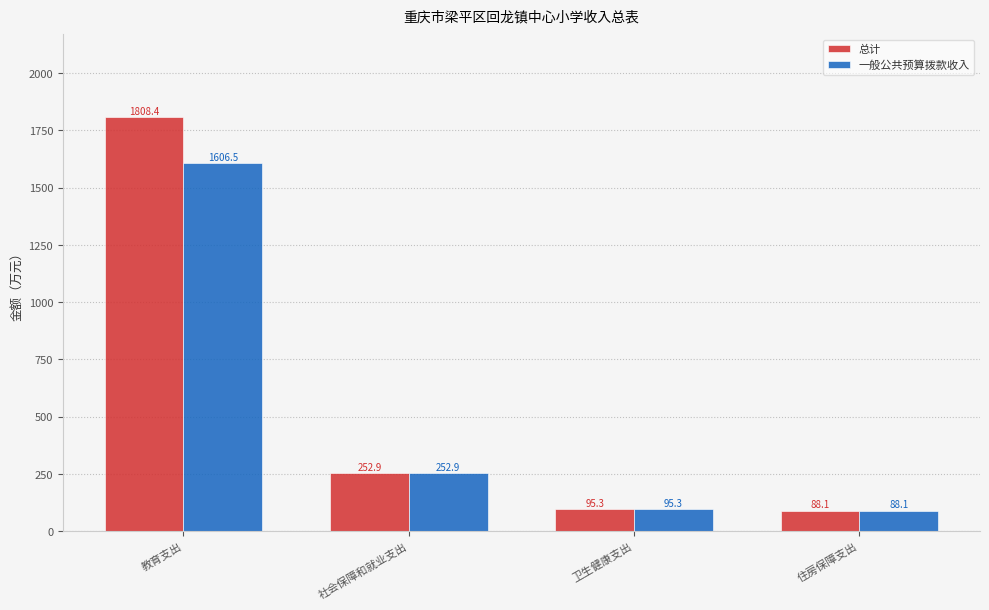

How many data points does each series have?

4